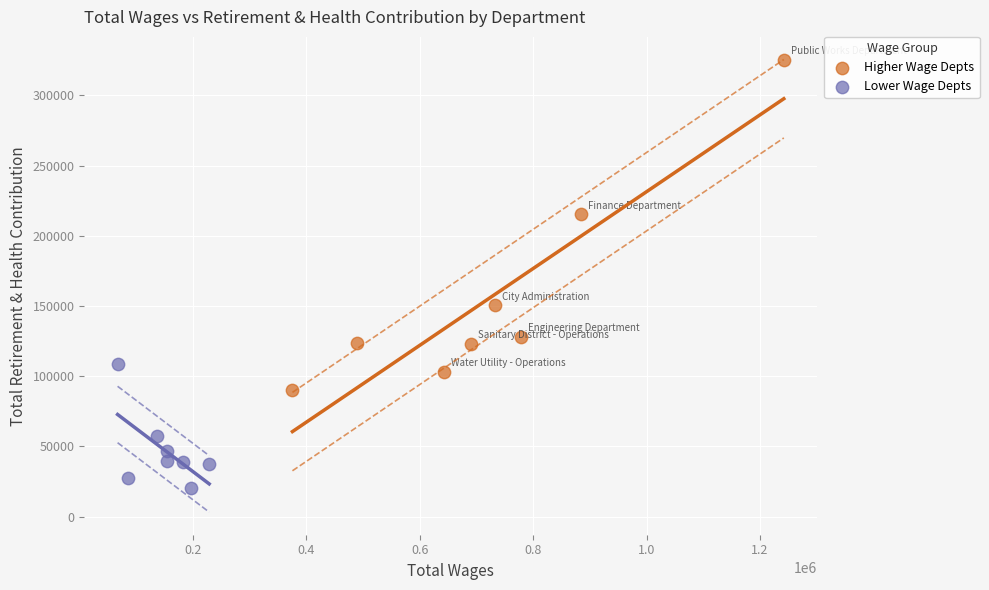

Which series reaches the minimum Y coordinate?

Lower Wage Depts